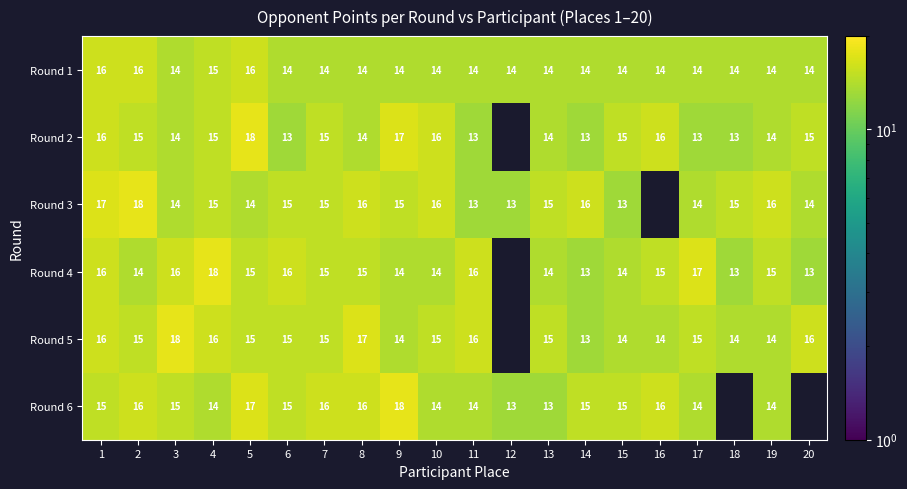

Which series has the largest total across all categories?

Round 1